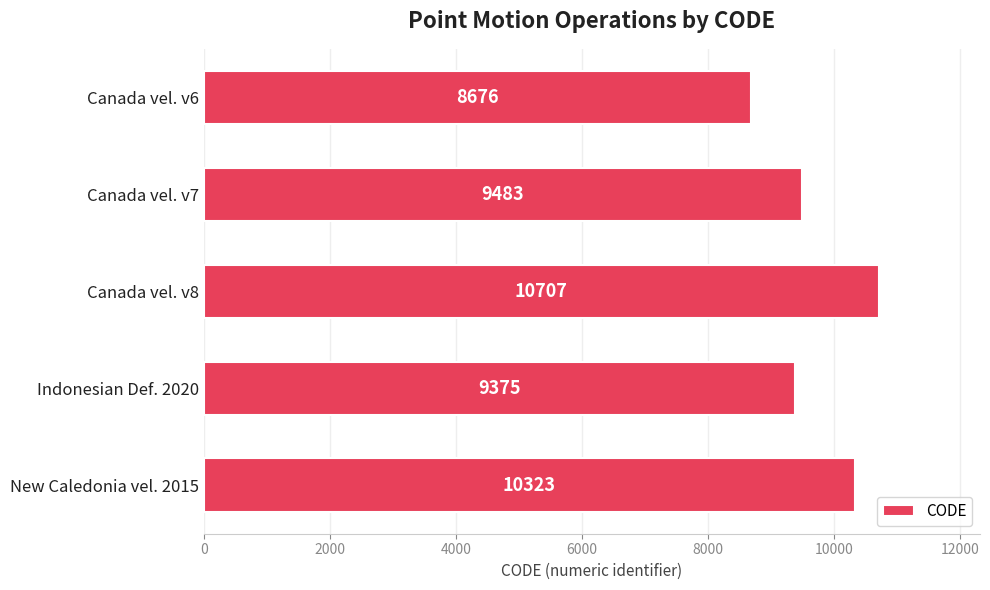

Rank the categories by value from highest to lowest.

Canada vel. v8, New Caledonia vel. 2015, Canada vel. v7, Indonesian Def. 2020, Canada vel. v6